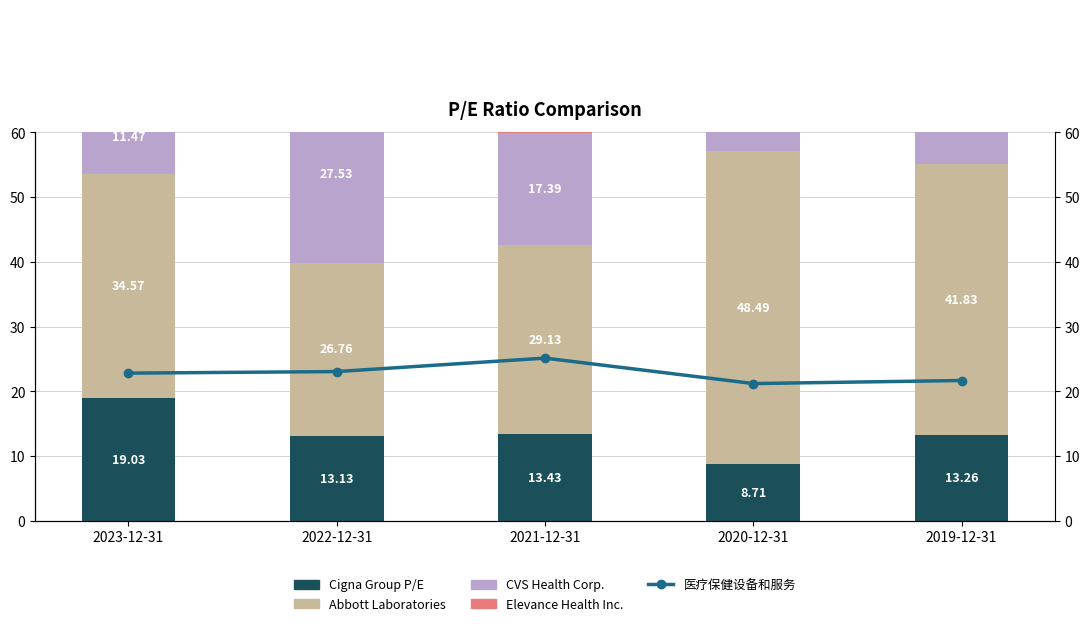

Which category has the lowest value in the Cigna Group P/E series?

2020-12-31